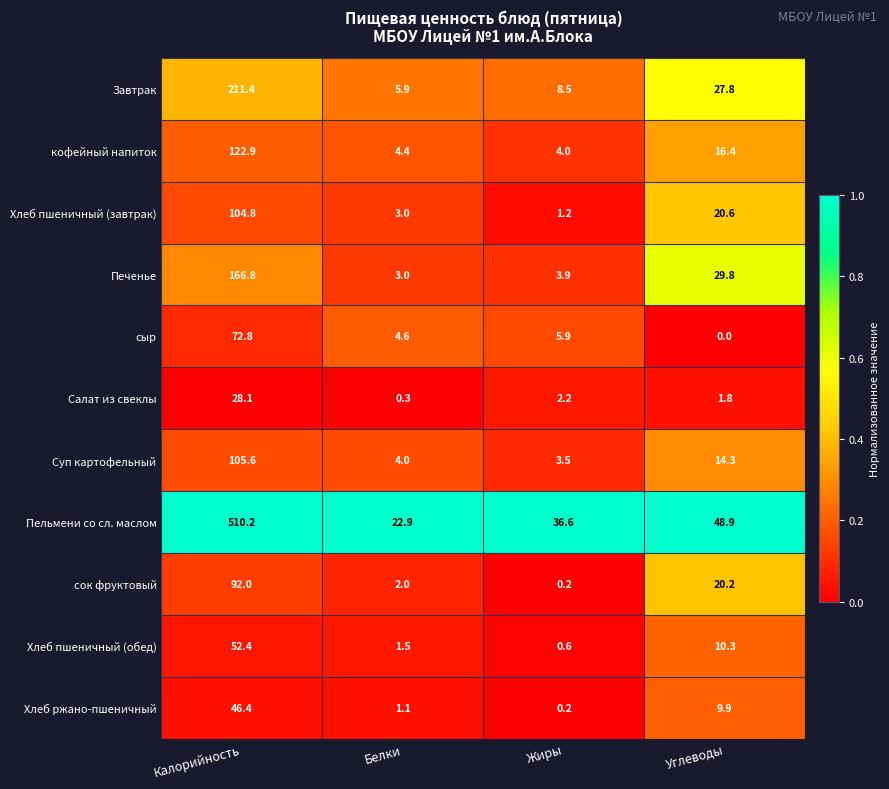

The Пельмени со сл. маслом series shows 36.6 at Жиры. True or false?

True